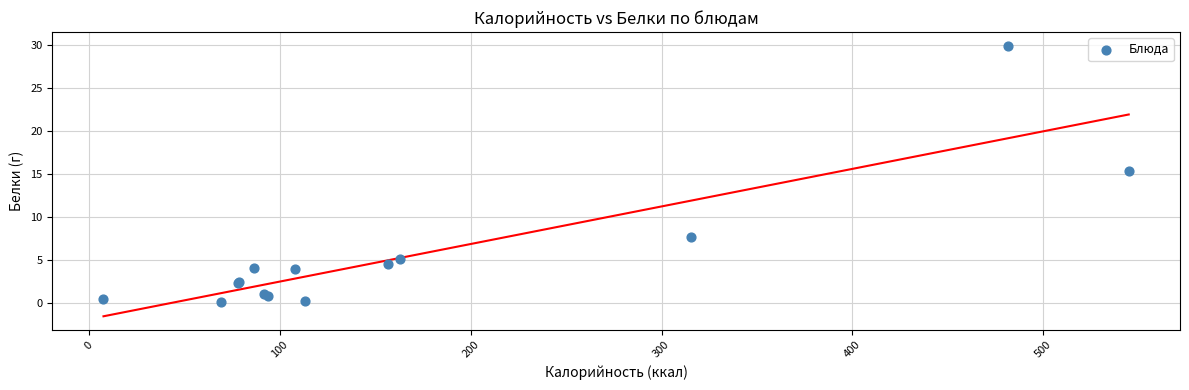

What Y value in the scatter plot is closest to 14?

15.3